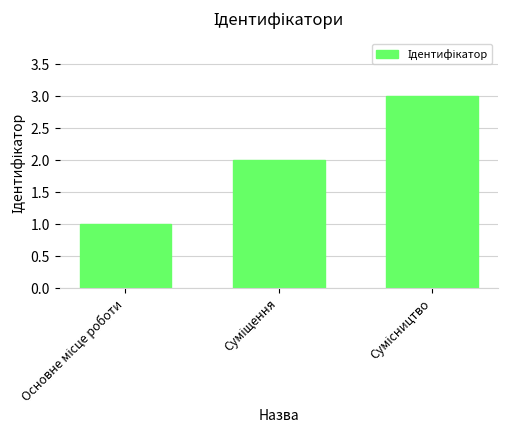

What is the maximum value shown in the chart?

3